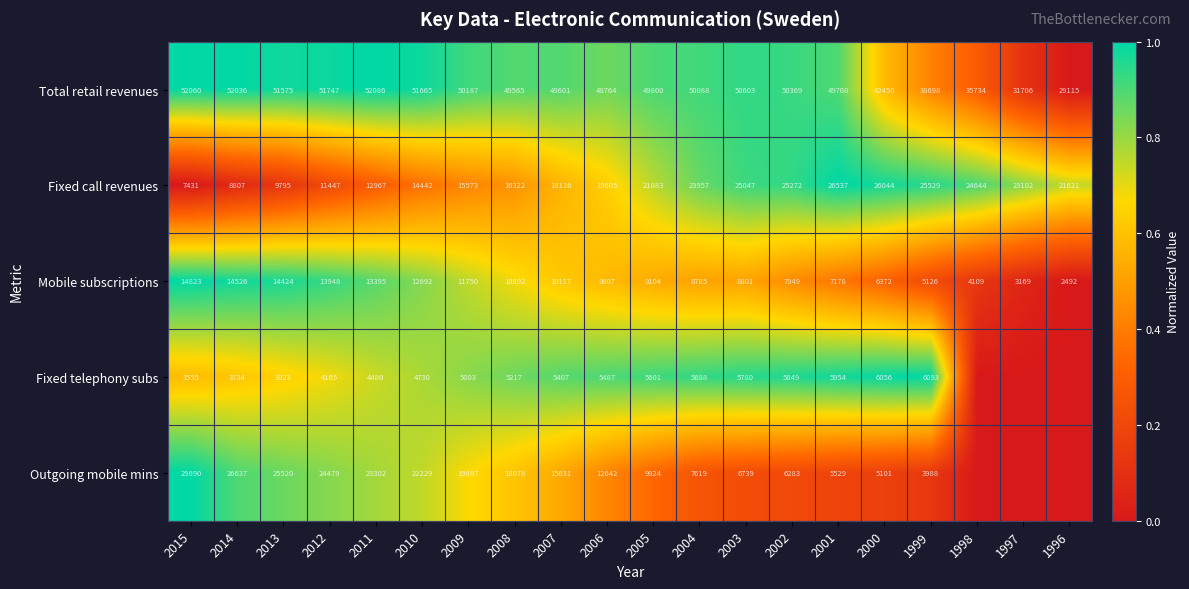

Which has a higher value, 2009 or 2011?

2011